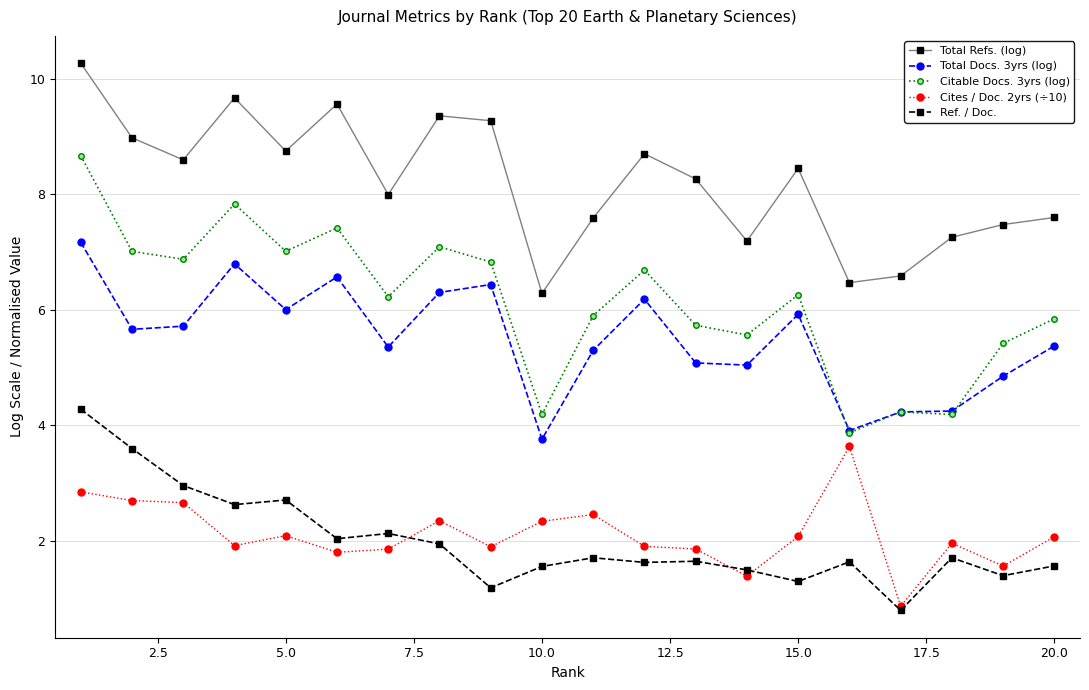

What is the difference between the maximum and minimum values in the Citable Docs. 3yrs (log) series?

4.8